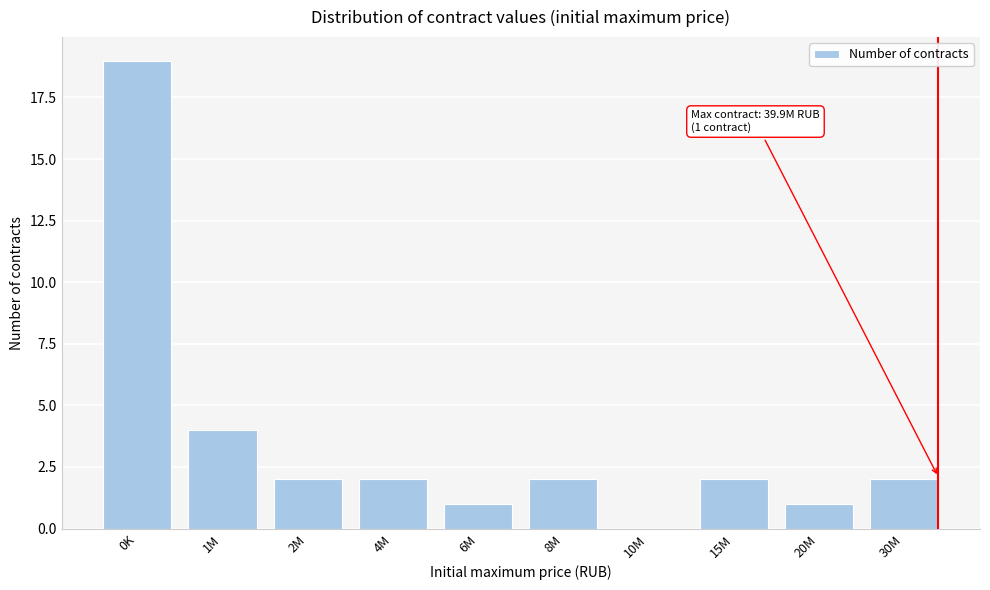

Reading left to right, extract all data points from this chart.

0K=19	1M=4	2M=2	4M=2	6M=1	8M=2	10M=0	15M=2	20M=1	30M=2